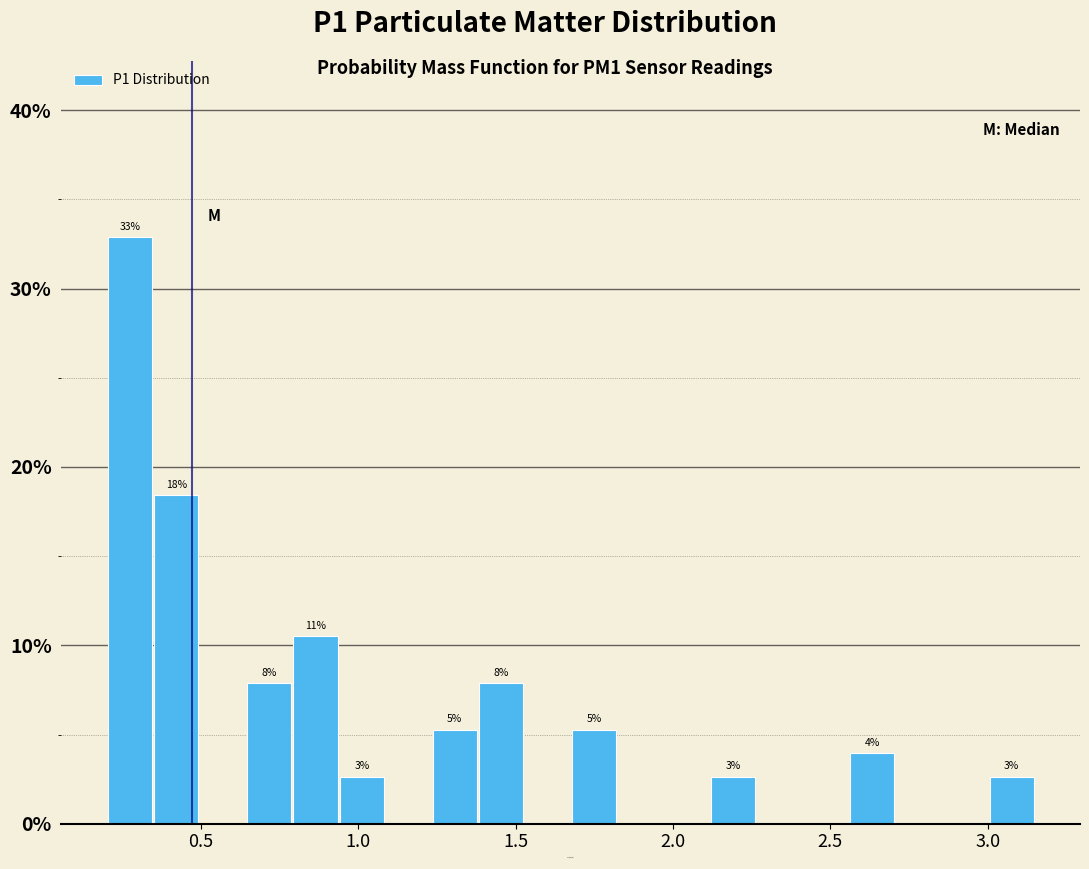

Around what value on the x-axis is the tallest bar? Give the approximate position of its centre, as read against the axis.

0.25